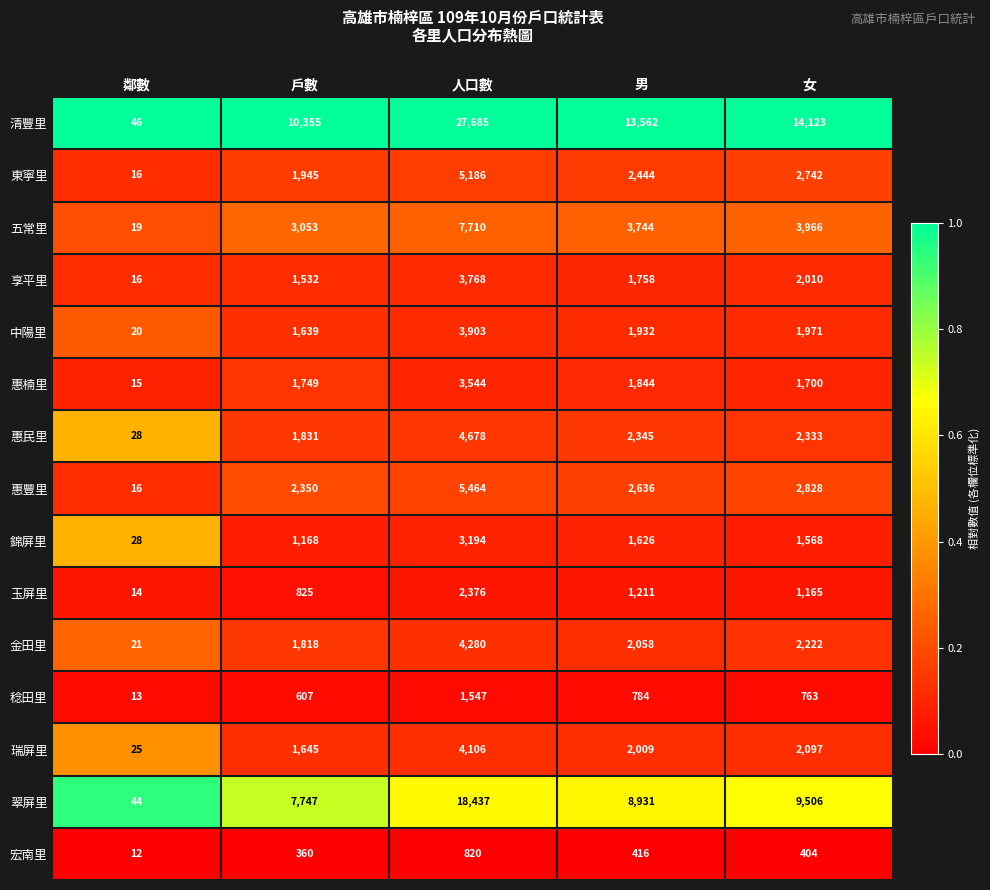

What is the difference between the highest and lowest values at 男?

13146